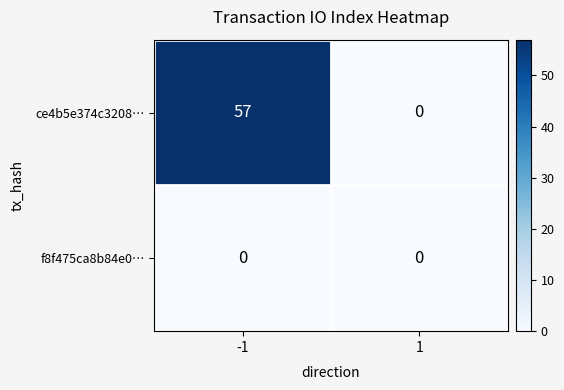

What is the difference between the maximum and minimum values in the ce4b5e374c3208… series?

57